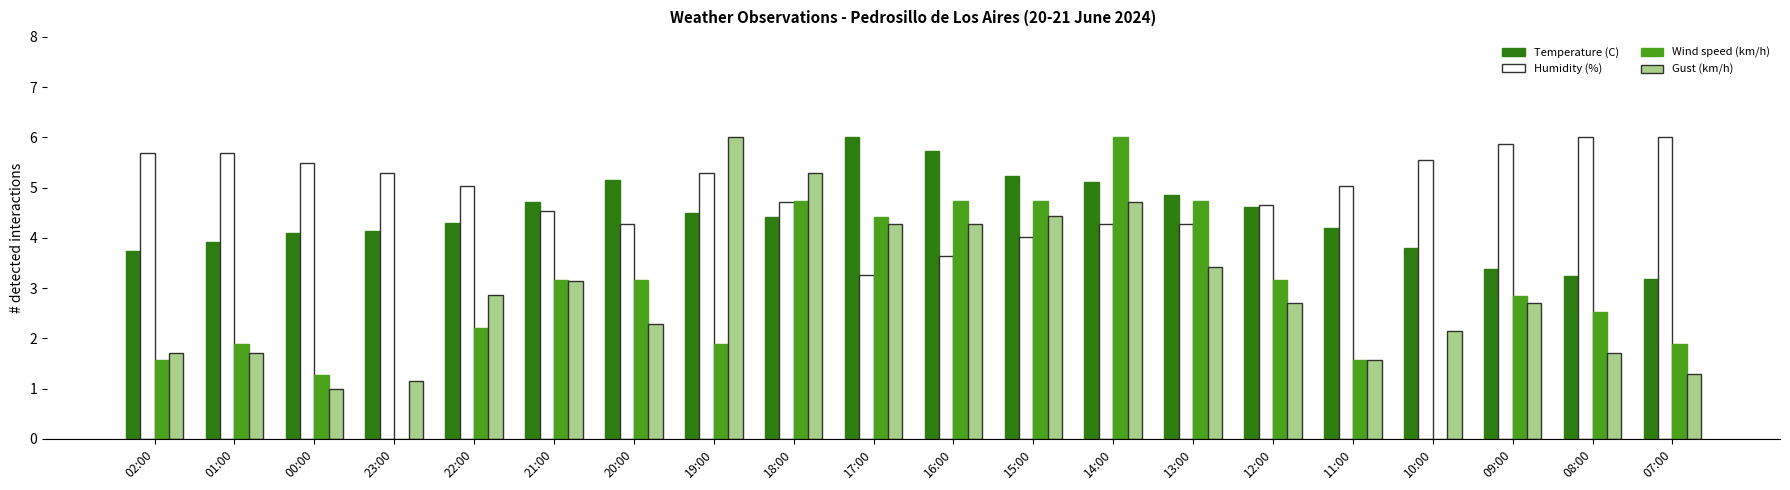

Is it true that Wind speed (km/h) equals 6.4 at 13:00?

False